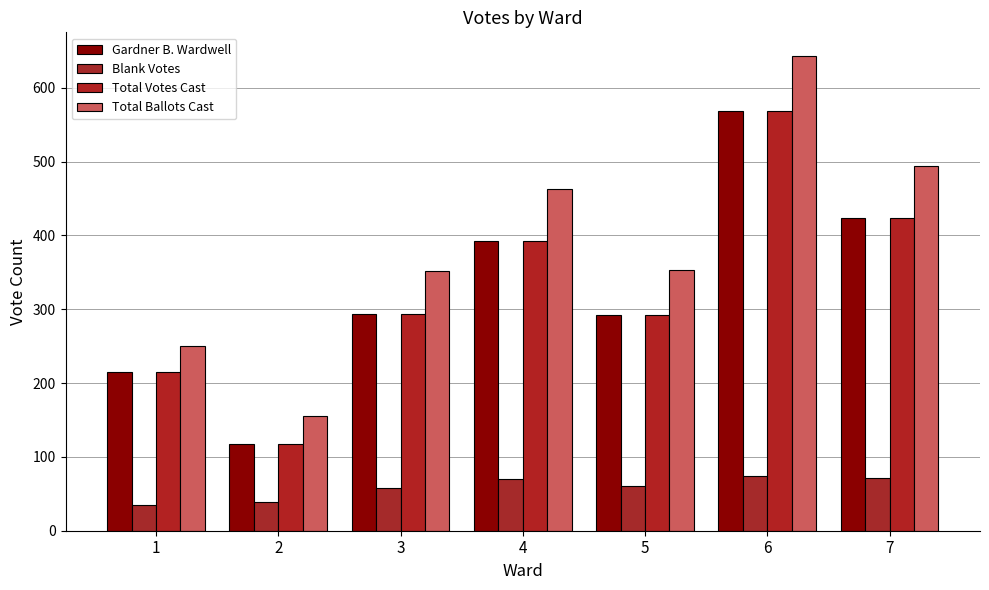

Is the value of Blank Votes at 4 greater than the value of Total Votes Cast at 2?

No